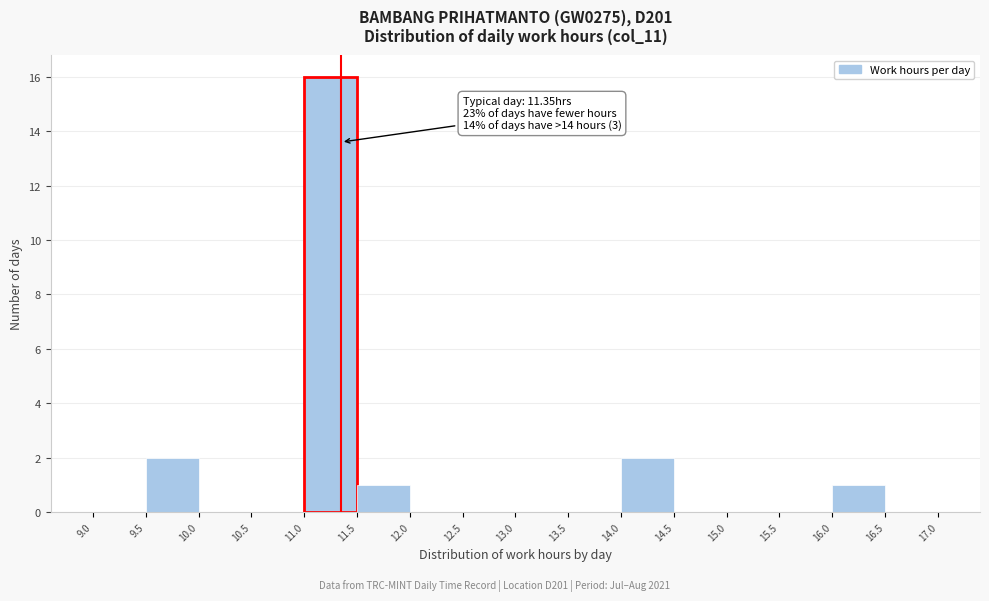

Which range on the x-axis has the tallest bar?

11.0 to 11.5